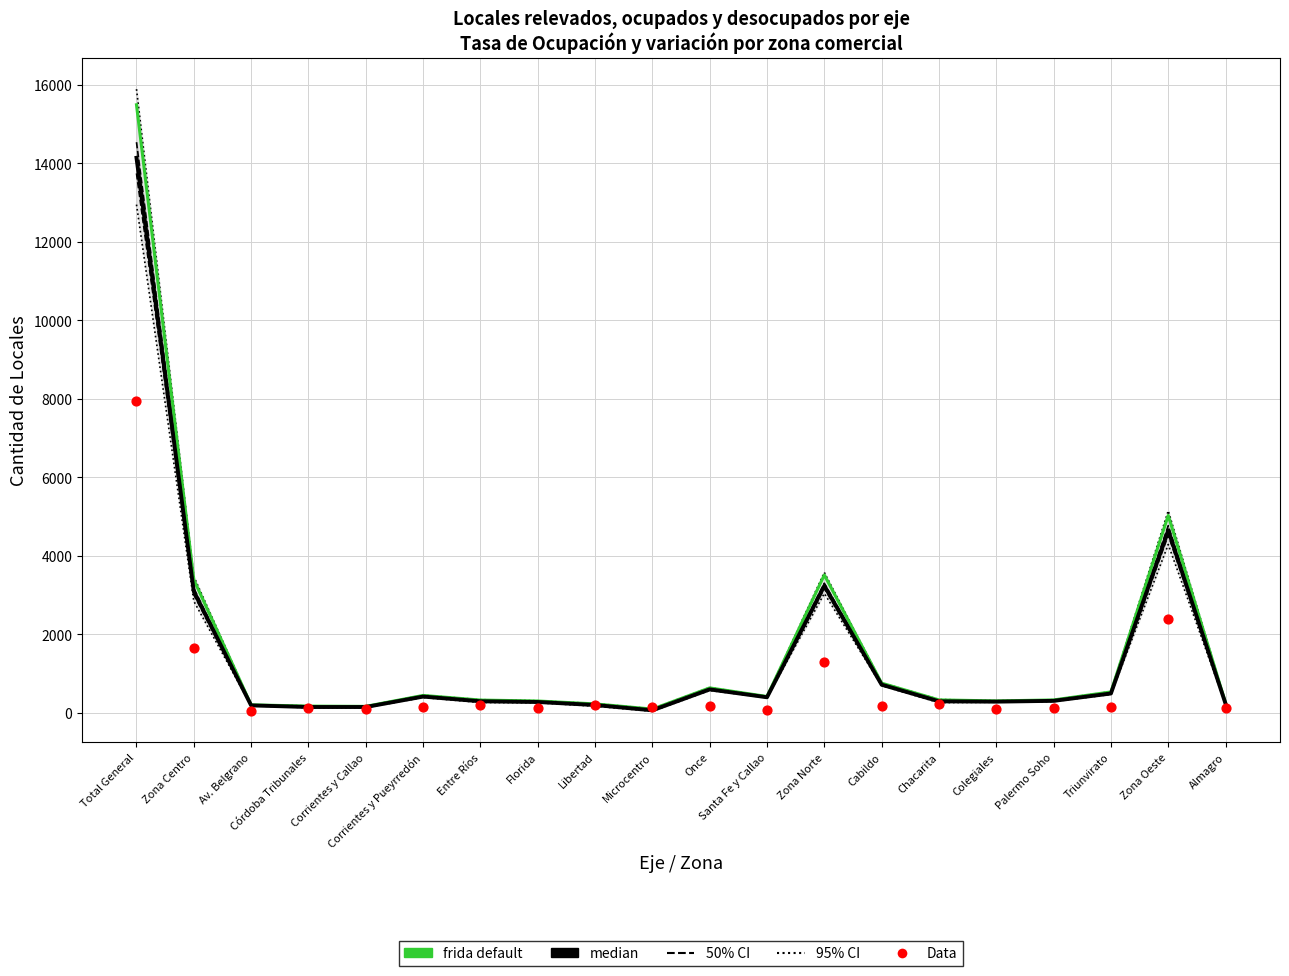

Which series has the largest total across all categories?

frida default